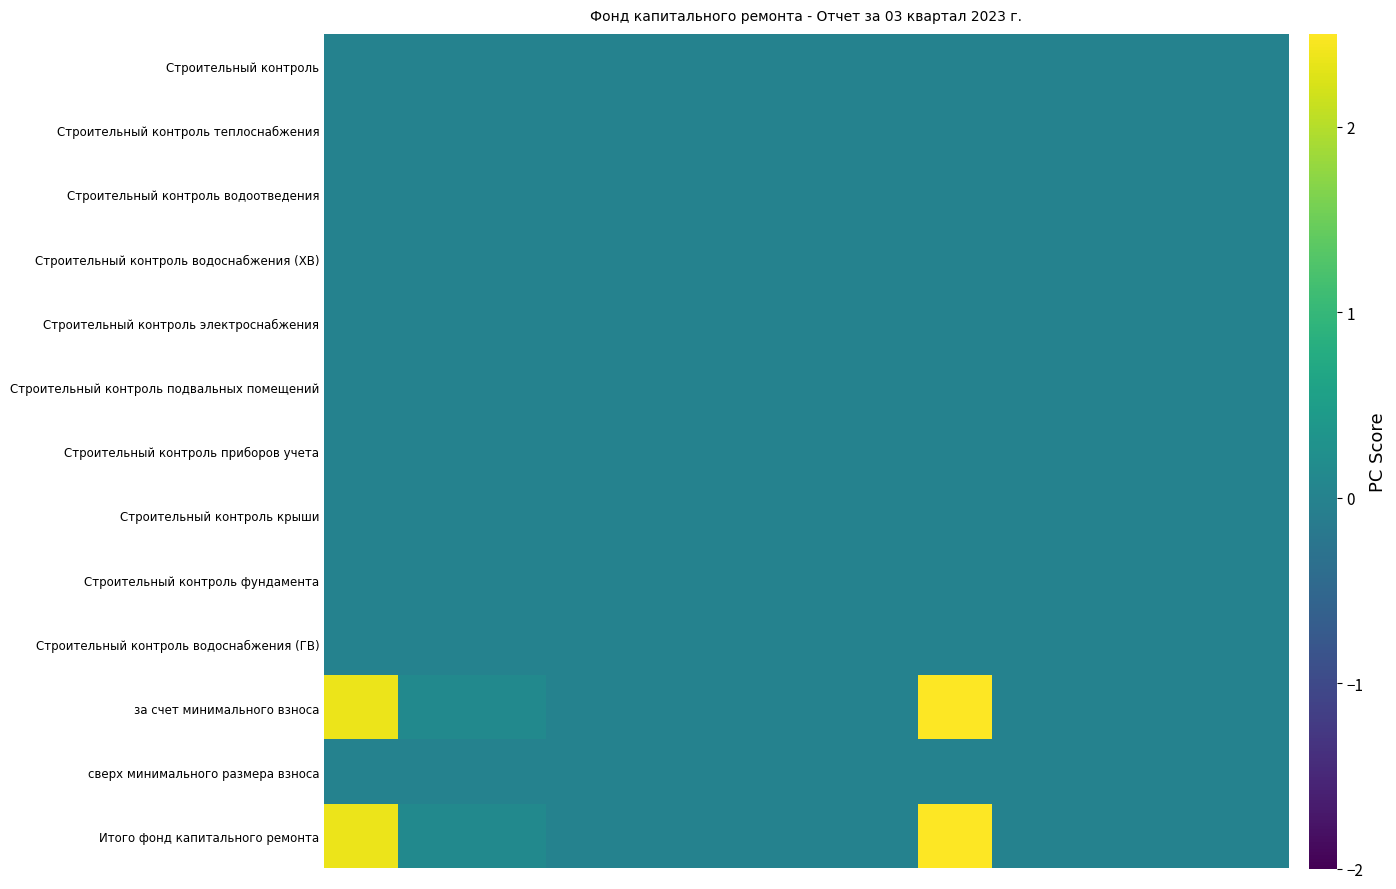

Reading left to right, transcribe all the data shown in this chart.

Строительный контроль: 0.0	0.0	0.0	0.0	0.0	0.0	0.0	0.0	0.0	0.0	0.0	0.0	0.0
Строительный контроль теплоснабжения: 0.0	0.0	0.0	0.0	0.0	0.0	0.0	0.0	0.0	0.0	0.0	0.0	0.0
Строительный контроль водоотведения: 0.0	0.0	0.0	0.0	0.0	0.0	0.0	0.0	0.0	0.0	0.0	0.0	0.0
Строительный контроль водоснабжения (ХВ): 0.0	0.0	0.0	0.0	0.0	0.0	0.0	0.0	0.0	0.0	0.0	0.0	0.0
Строительный контроль электроснабжения: 0.0	0.0	0.0	0.0	0.0	0.0	0.0	0.0	0.0	0.0	0.0	0.0	0.0
Строительный контроль подвальных помещений: 0.0	0.0	0.0	0.0	0.0	0.0	0.0	0.0	0.0	0.0	0.0	0.0	0.0
Строительный контроль приборов учета: 0.0	0.0	0.0	0.0	0.0	0.0	0.0	0.0	0.0	0.0	0.0	0.0	0.0
Строительный контроль крыши: 0.0	0.0	0.0	0.0	0.0	0.0	0.0	0.0	0.0	0.0	0.0	0.0	0.0
Строительный контроль фундамента: 0.0	0.0	0.0	0.0	0.0	0.0	0.0	0.0	0.0	0.0	0.0	0.0	0.0
Строительный контроль водоснабжения (ГВ): 0.0	0.0	0.0	0.0	0.0	0.0	0.0	0.0	0.0	0.0	0.0	0.0	0.0
за счет минимального взноса: 2.4	0.1	0.1	0.0	0.0	0.0	0.0	0.0	2.5	0.0	0.0	0.0	0.0
сверх минимального размера взноса: 0.0	0.0	0.0	0.0	0.0	0.0	0.0	0.0	0.0	0.0	0.0	0.0	0.0
Итого фонд капитального ремонта: 2.4	0.1	0.1	0.0	0.0	0.0	0.0	0.0	2.5	0.0	0.0	0.0	0.0